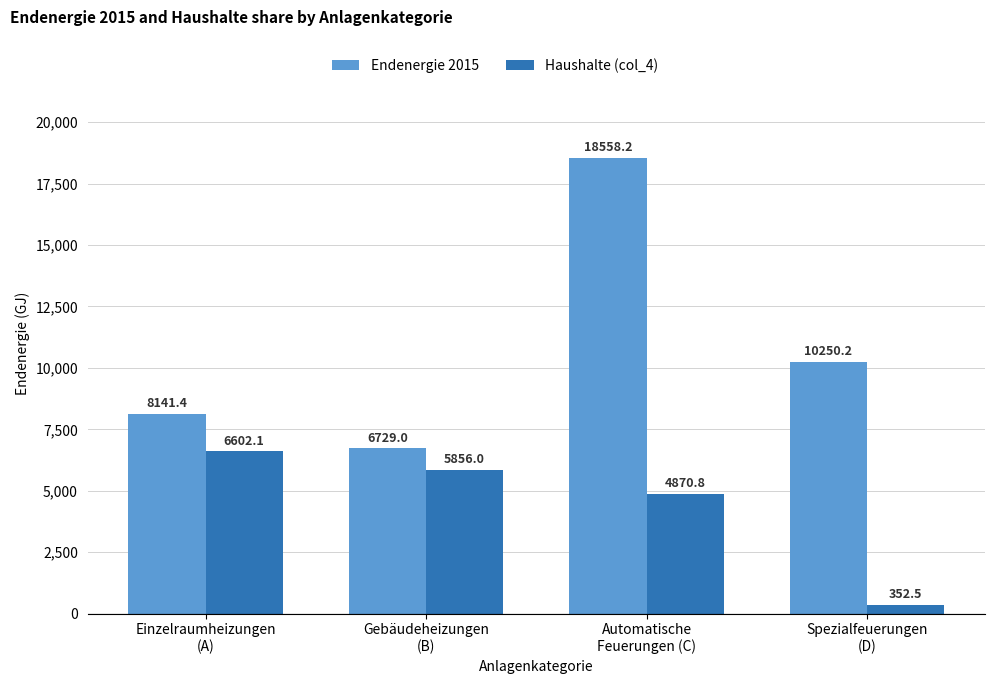

What is the difference between the Endenergie 2015 values at Gebäudeheizungen
(B) and Automatische
Feuerungen (C)?

11829.3